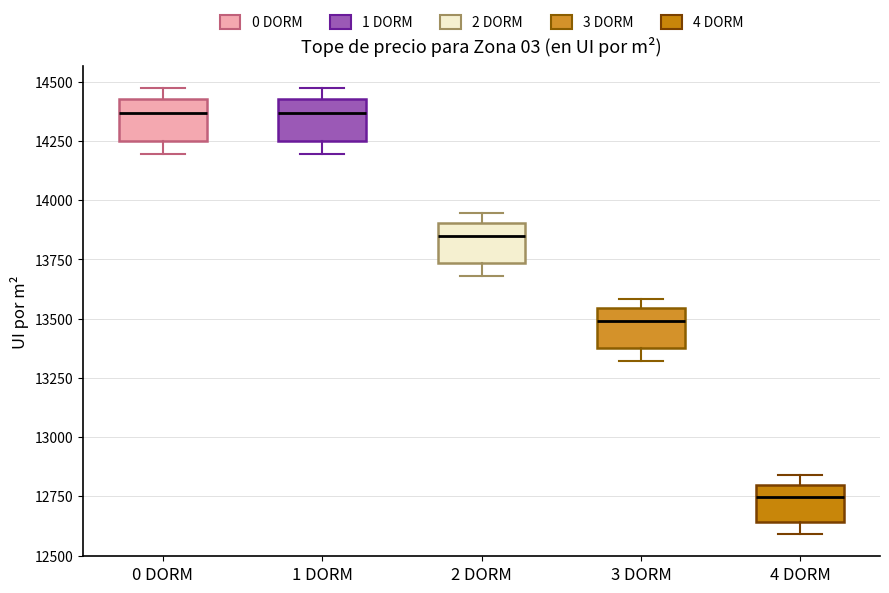

Which box's median line is the lowest?

4 DORM